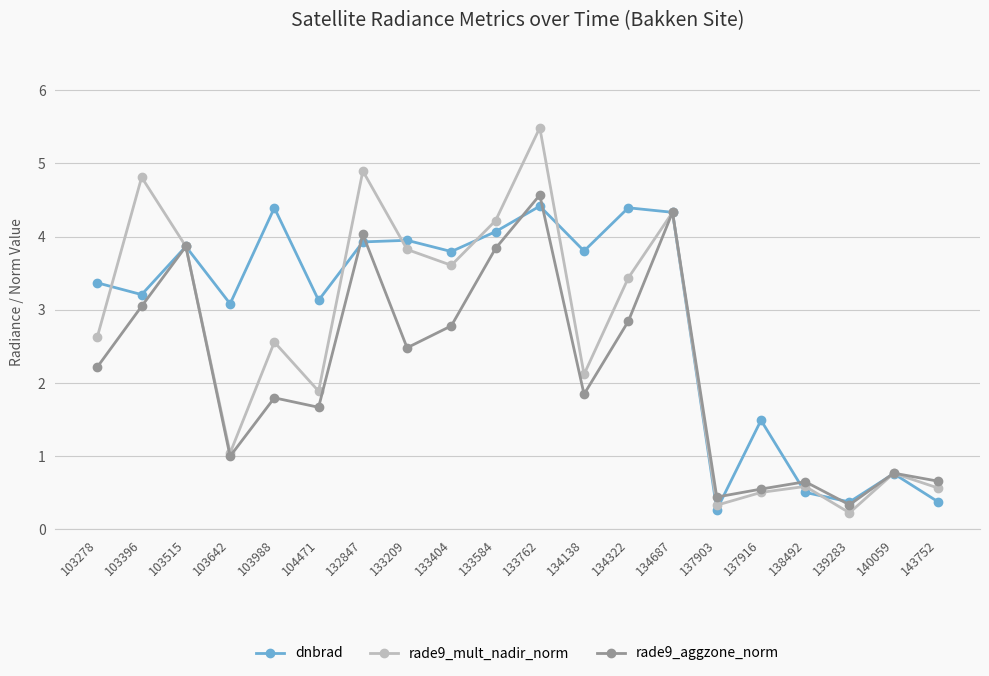

What is the value of the rade9_aggzone_norm point at the 16th from the left?

0.5